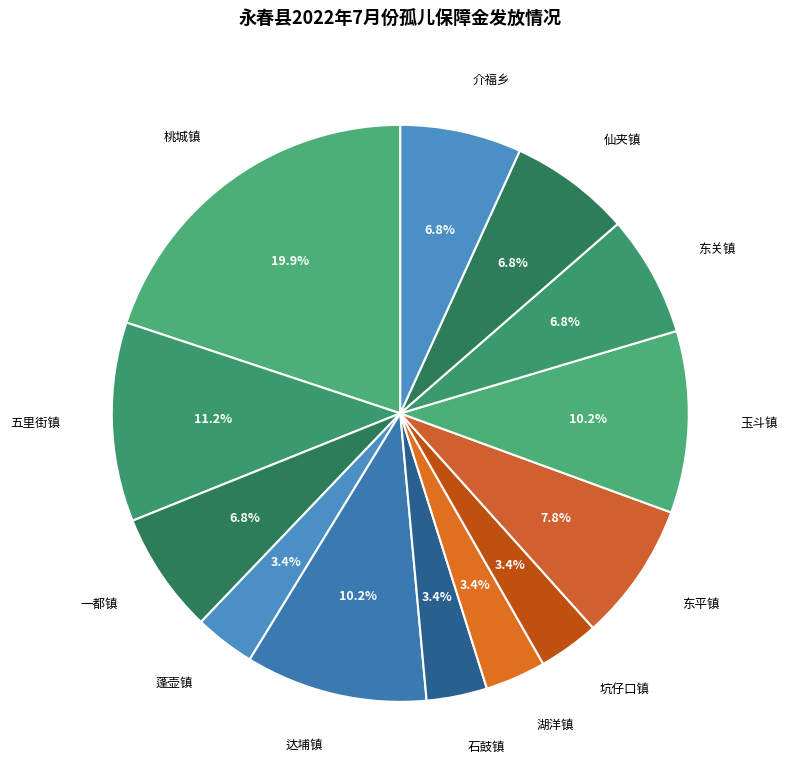

What is the ratio of the value at 蓬壶镇 to the value at 仙夹镇?

0.5